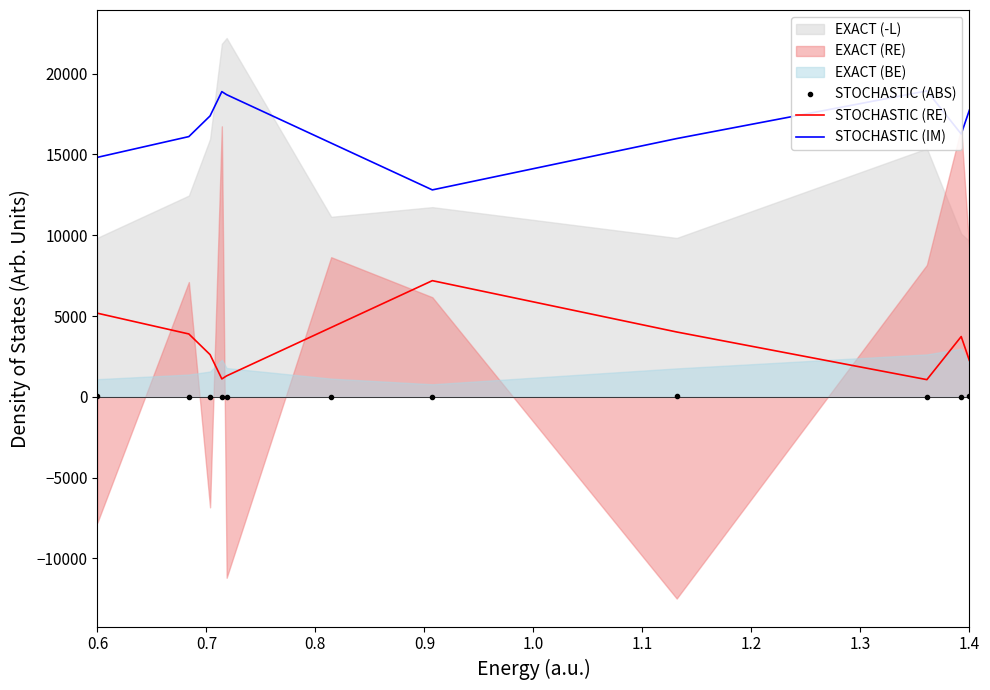

True or false: STOCHASTIC (RE) and STOCHASTIC (ABS) intersect in this chart.

False